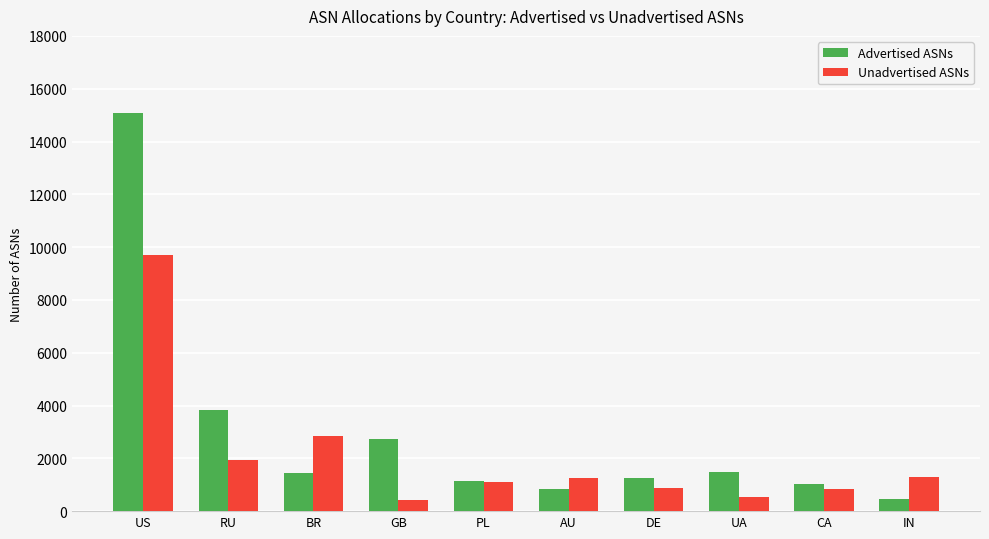

Rank the series by their average value, from highest to lowest.

Advertised ASNs, Unadvertised ASNs